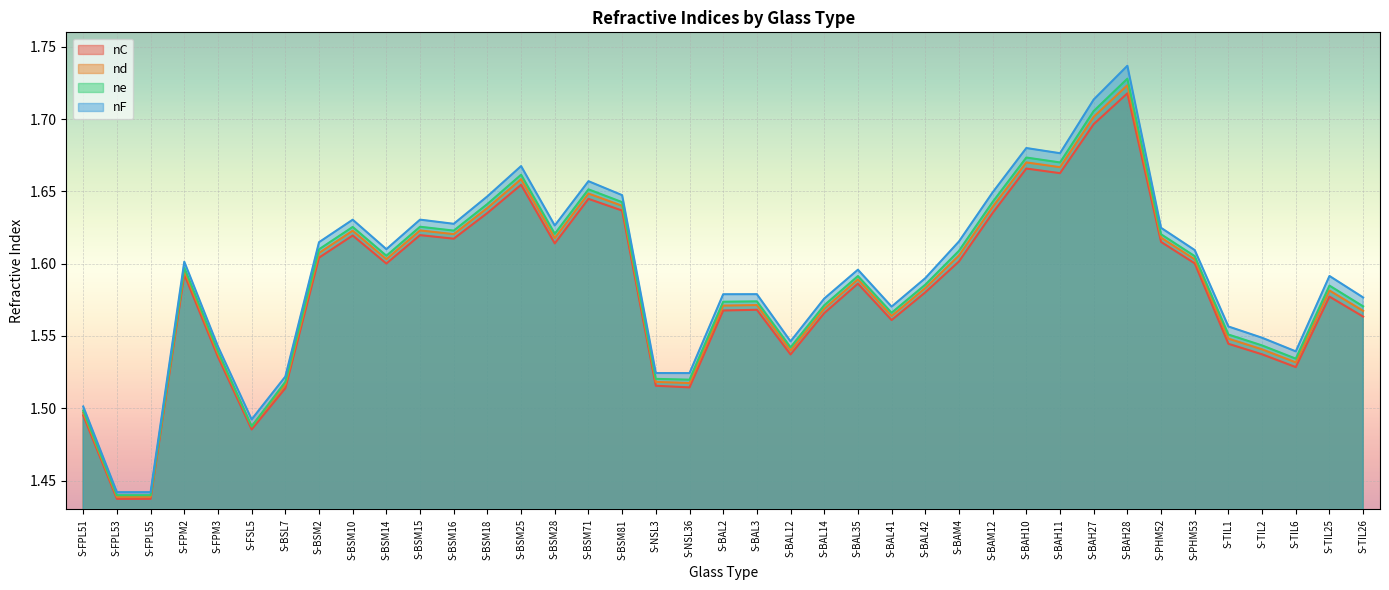

At which category is the sum across all series the highest?

S-BAH28